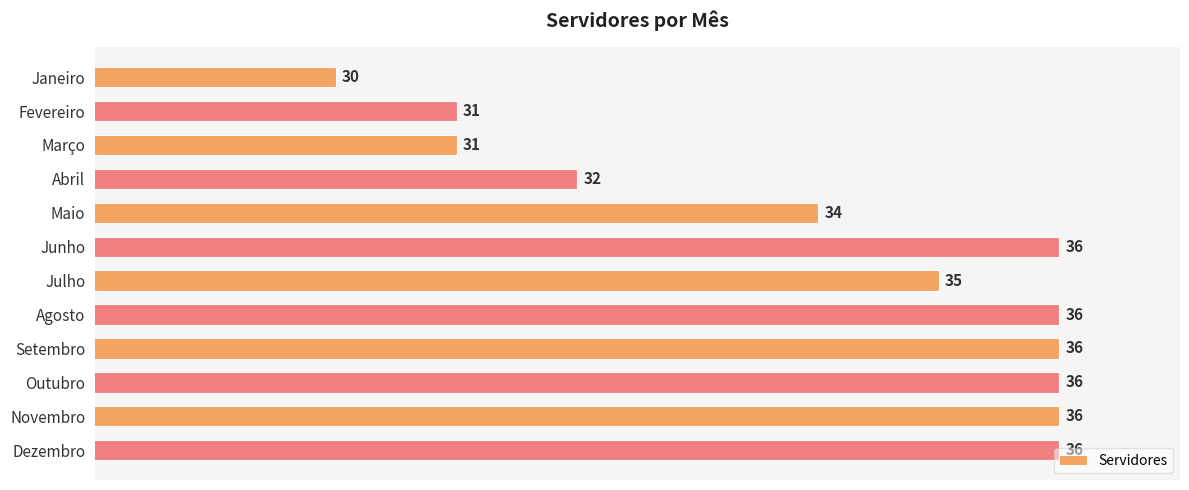

What is the sum of all values?

409